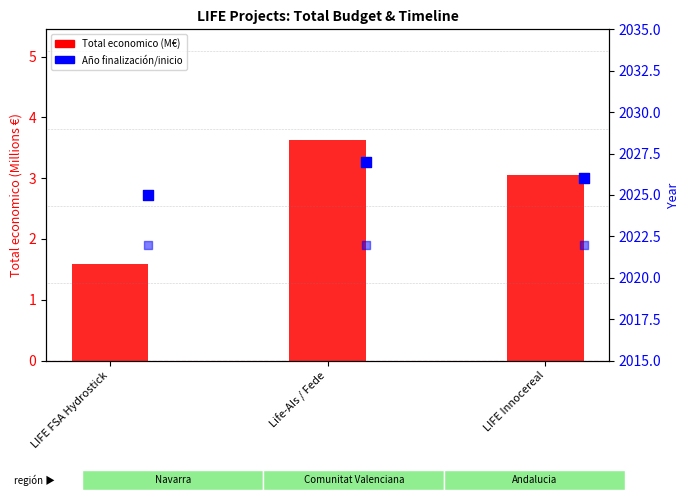

At how many categories does at least one series exceed 1497?

3